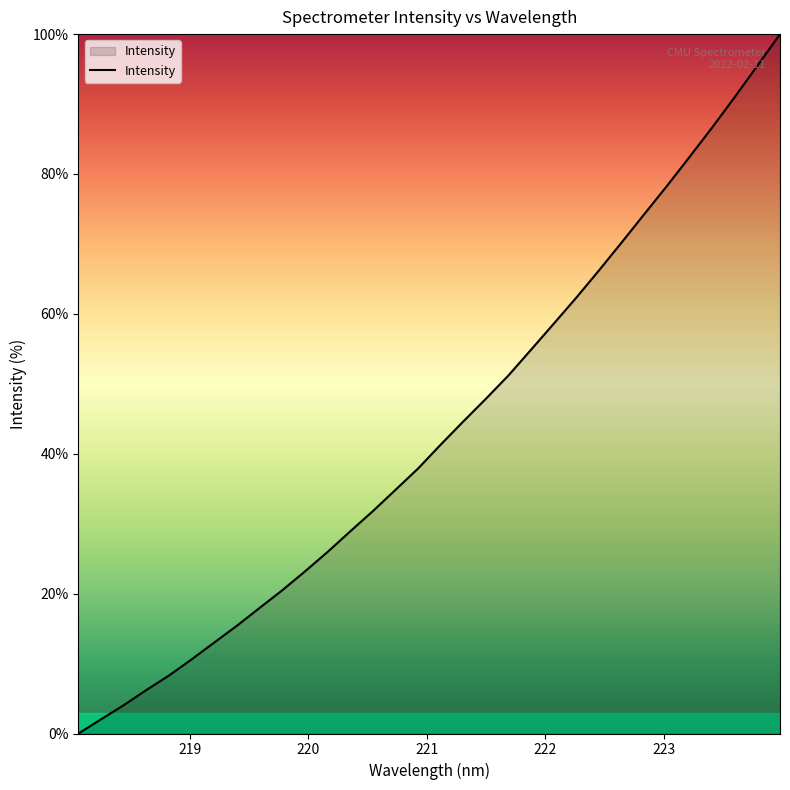

What is the maximum value shown in the chart?

100.0